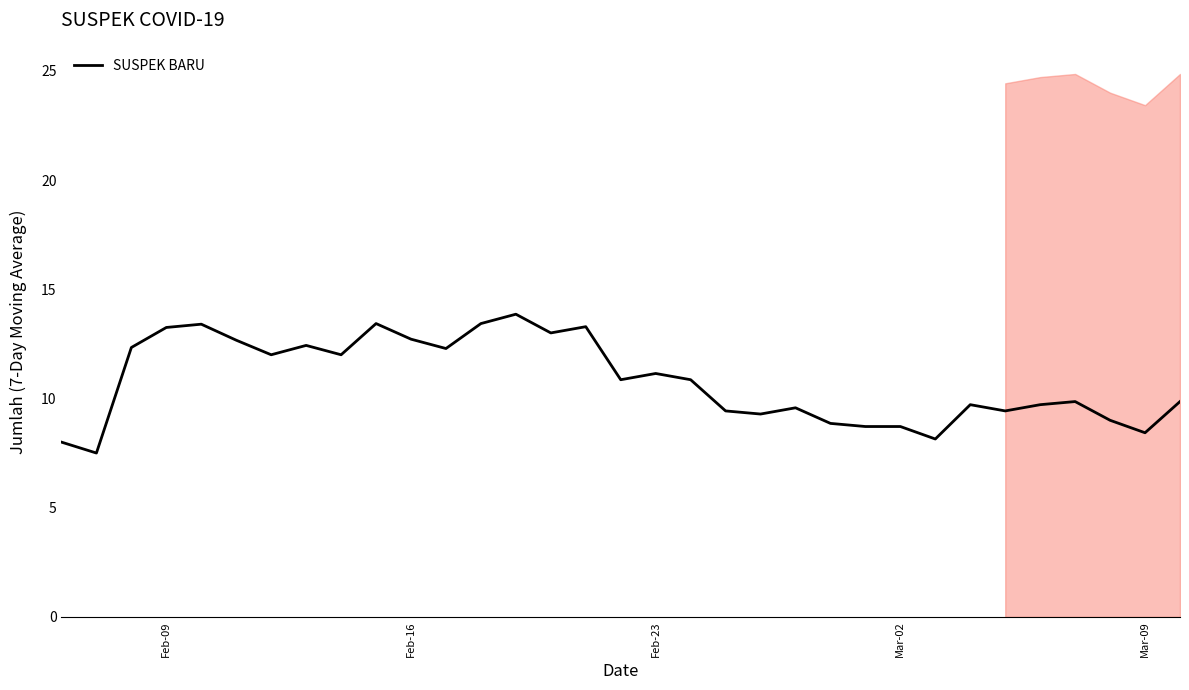

What is the highest value of the SUSPEK BARU series?

13.9